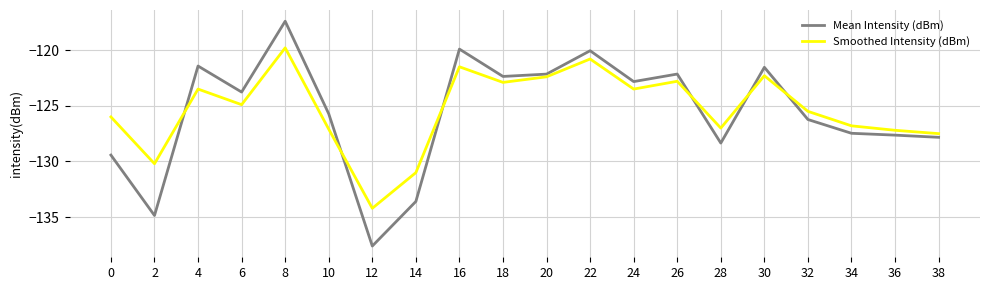

Reading left to right, list all the values displayed in this chart.

Mean Intensity (dBm): -129.4	-134.8	-121.4	-123.8	-117.4	-125.7	-137.6	-133.6	-119.9	-122.4	-122.2	-120.1	-122.8	-122.2	-128.3	-121.5	-126.2	-127.5	-127.6	-127.8
Smoothed Intensity (dBm): -126.0	-130.2	-123.5	-124.9	-119.8	-127.1	-134.2	-131.0	-121.5	-122.9	-122.4	-120.8	-123.5	-122.8	-127.0	-122.3	-125.5	-126.8	-127.2	-127.5